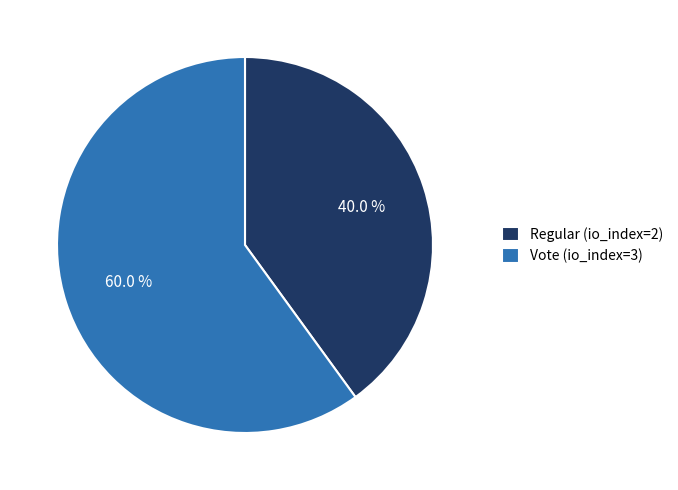

True or false: Regular (io_index=2) accounts for 40% of the total.

True